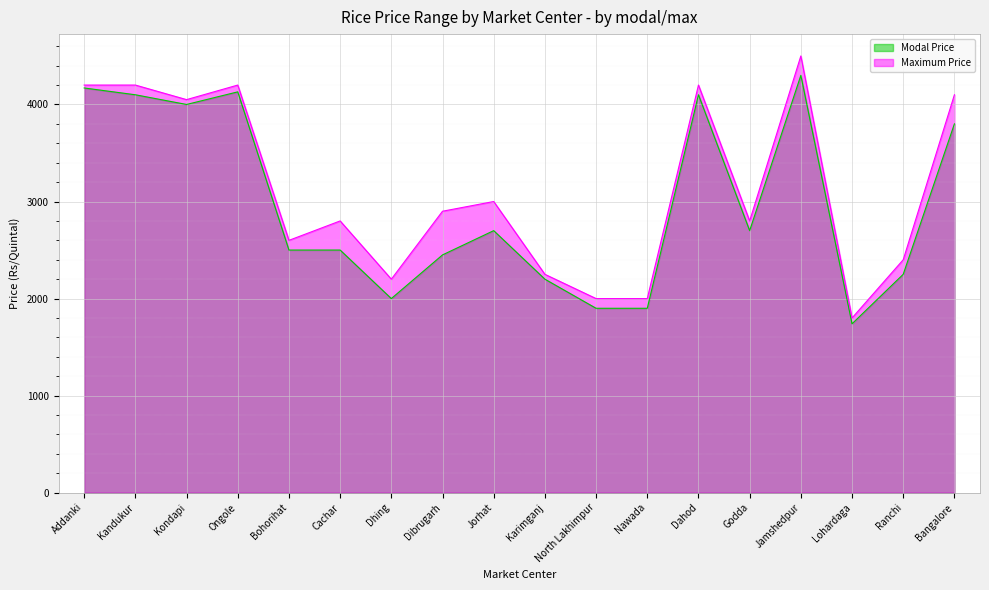

How many interior local peaks does the Maximum Price series have?

5